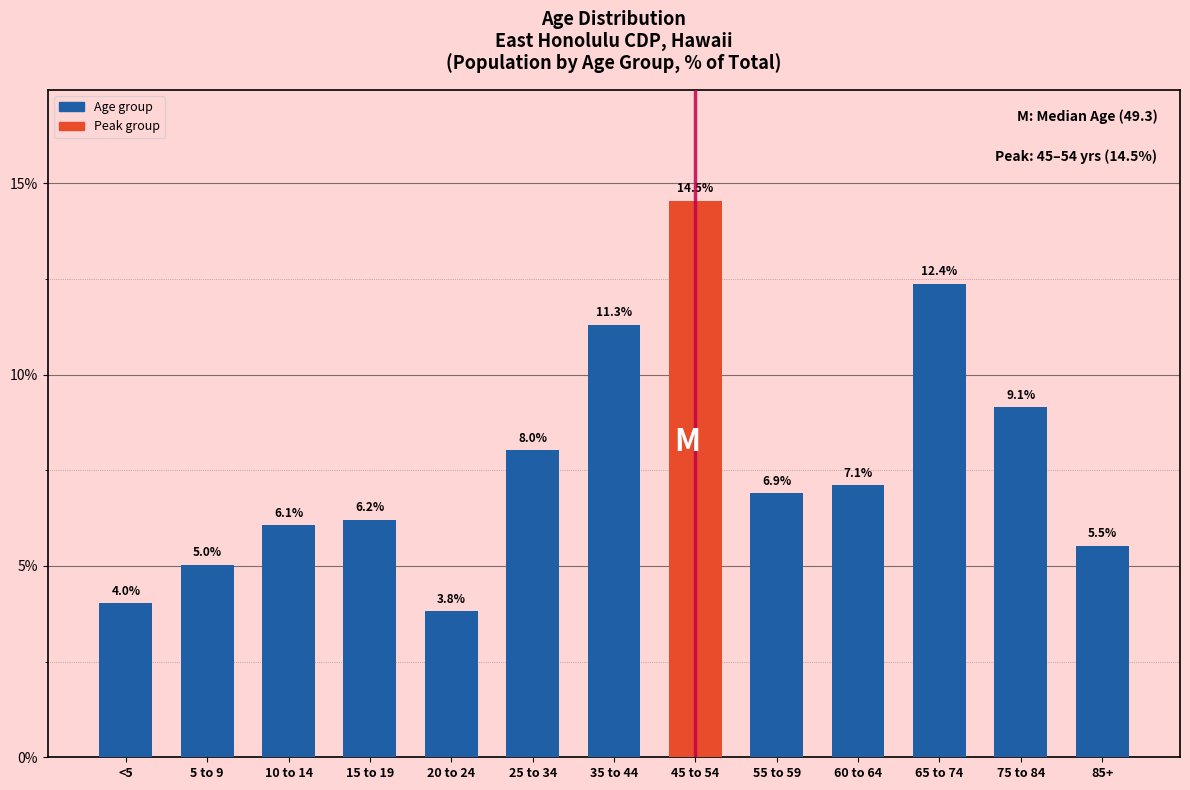

Reading right to left, what are all the values shown in this chart?

85+=5.5	75 to 84=9.1	65 to 74=12.4	60 to 64=7.1	55 to 59=6.9	45 to 54=14.5	35 to 44=11.3	25 to 34=8.0	20 to 24=3.8	15 to 19=6.2	10 to 14=6.1	5 to 9=5.0	<5=4.0